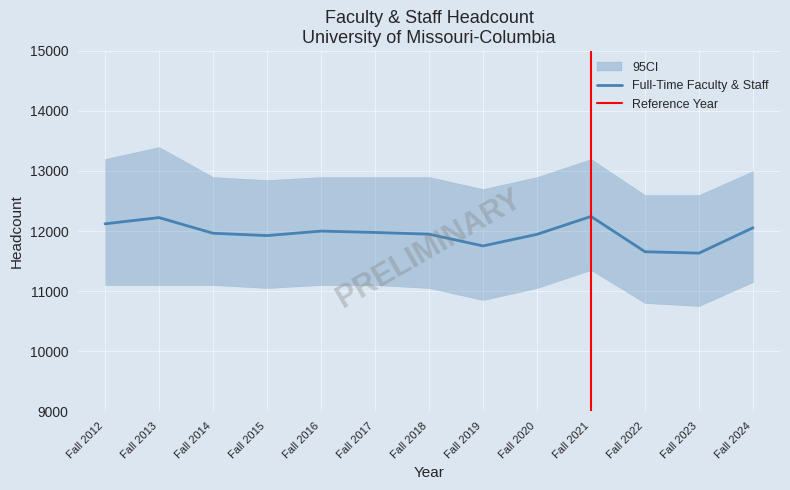

True or false: Full-Time and Part-Time cross at least once.

False